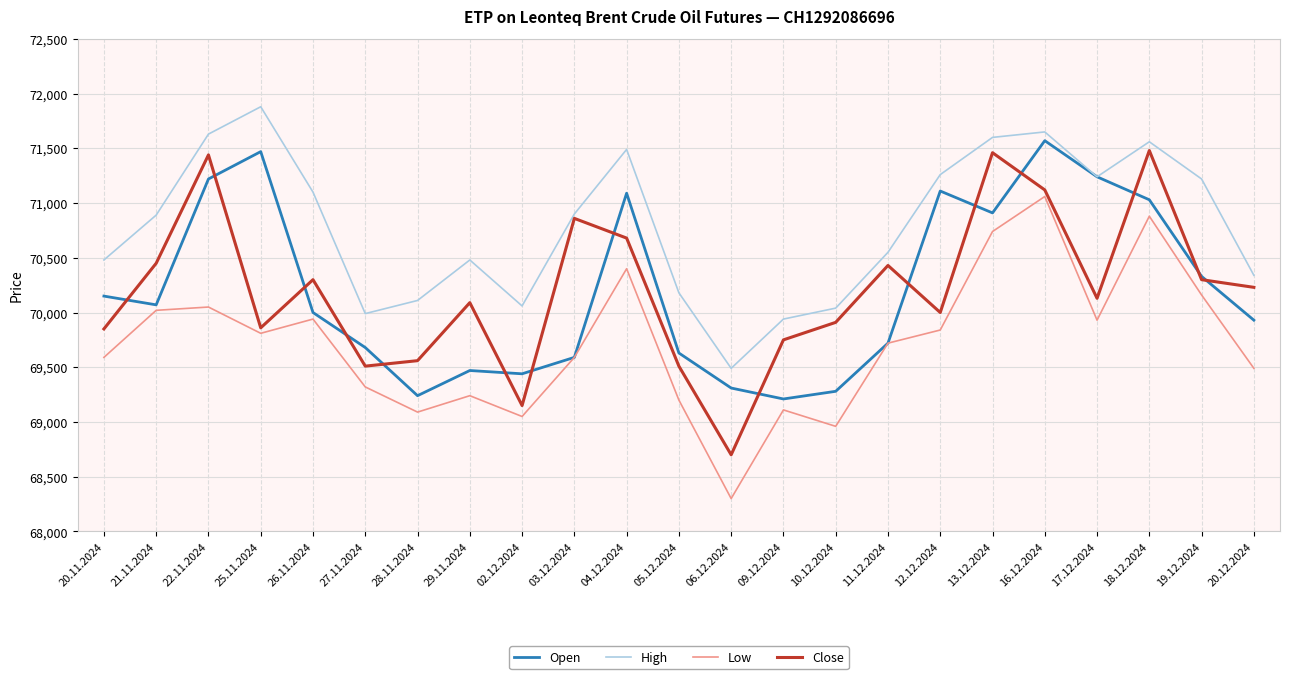

True or false: Low and High cross at least once.

False